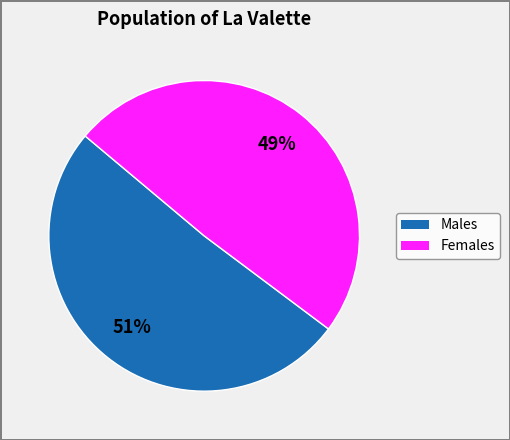

To the nearest percent, what is the average slice percentage?

50%